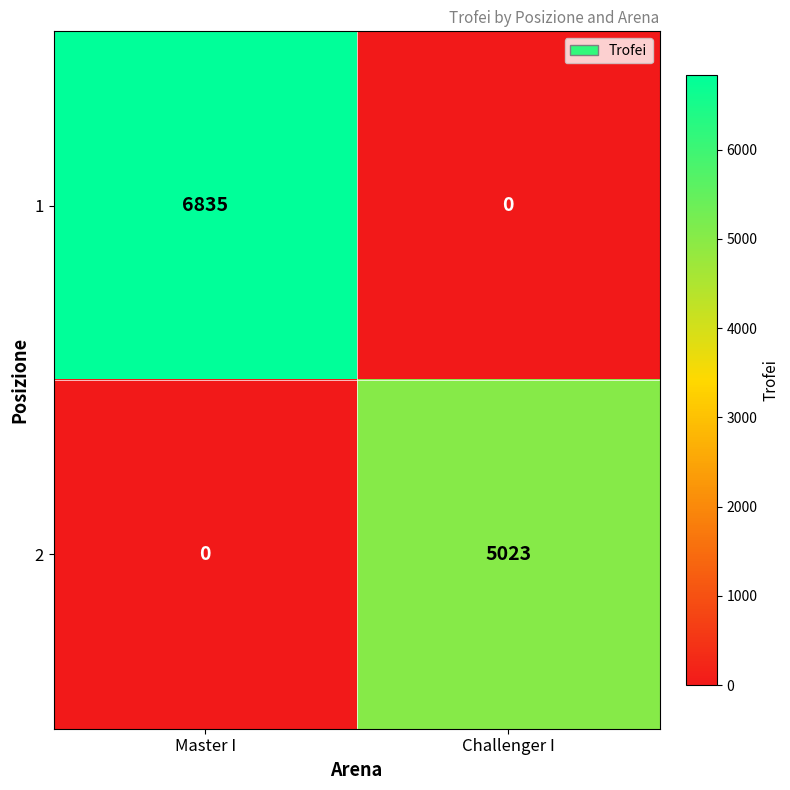

Where is 1 nearest to the value 3417?

Challenger I